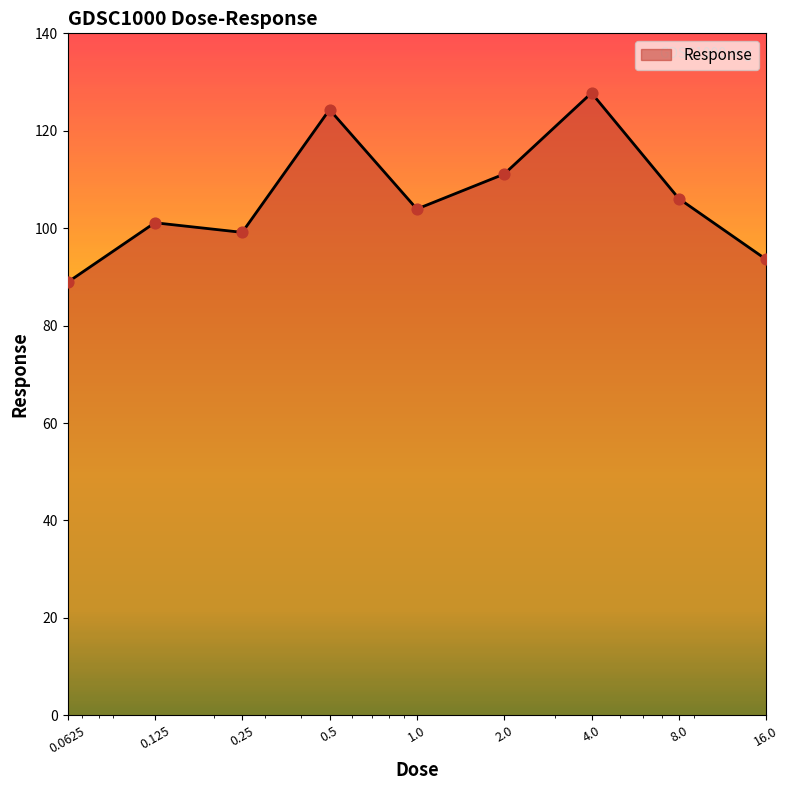

What is the greatest value displayed?

127.8